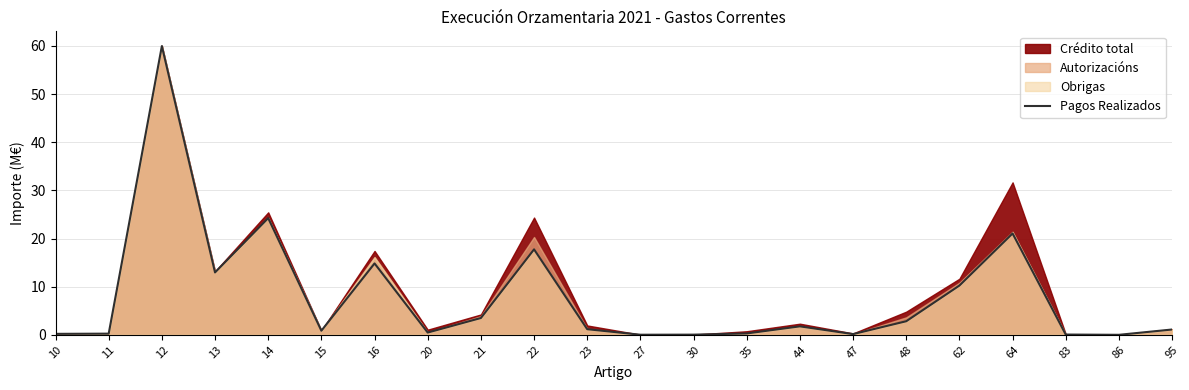

Reading left to right, transcribe all the data shown in this chart.

0.2	0.2	60.0	13.0	24.2	0.8	14.8	0.5	3.5	17.7	1.2	0.0	0.0	0.3	1.8	0.1	2.8	10.2	21.1	0.1	0.0	1.1